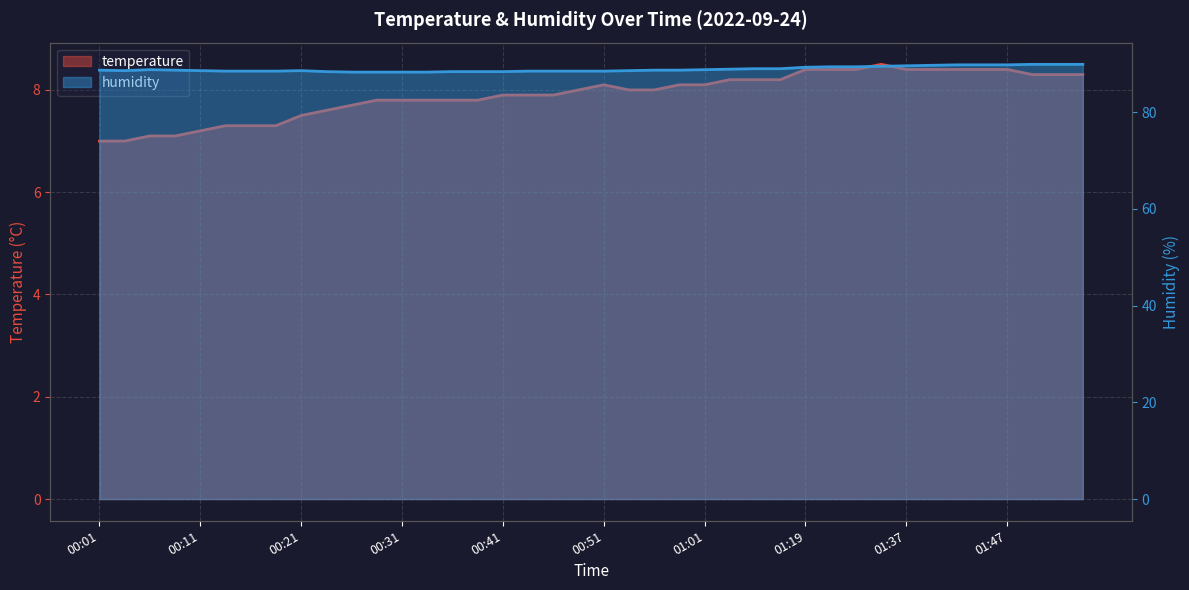

The humidity series shows 88.5 at 00:48. True or false?

True